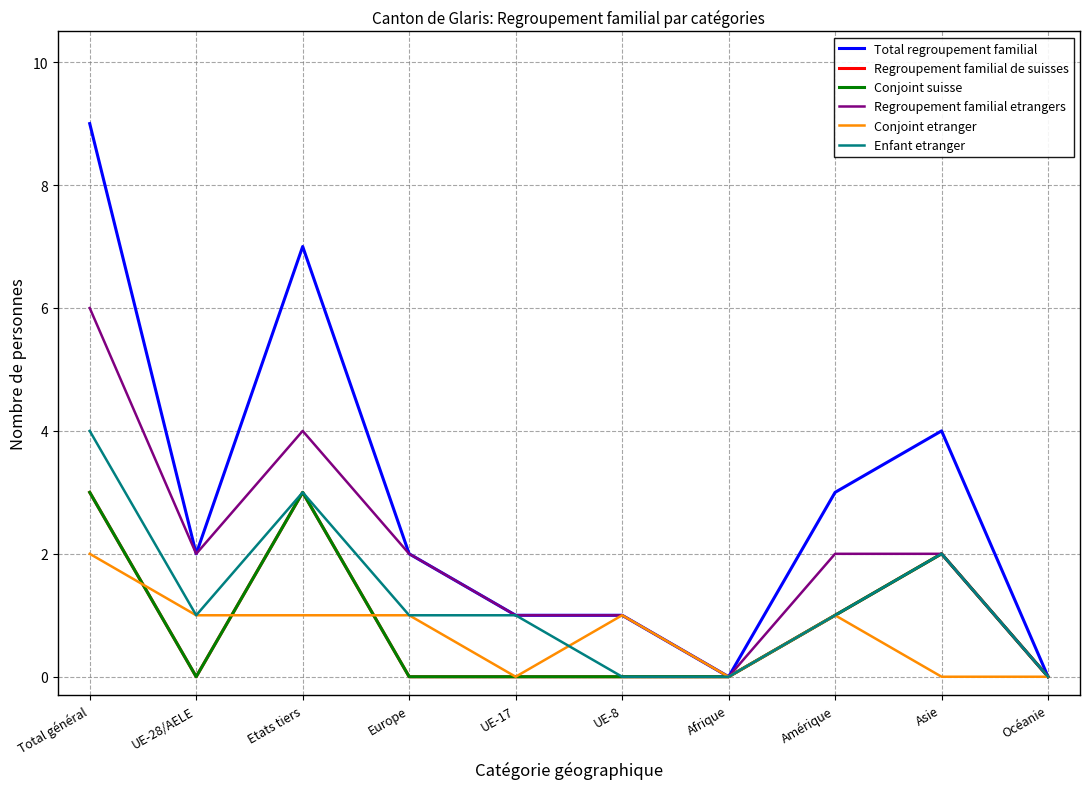

What is the average value of the Total regroupement familial series?

3